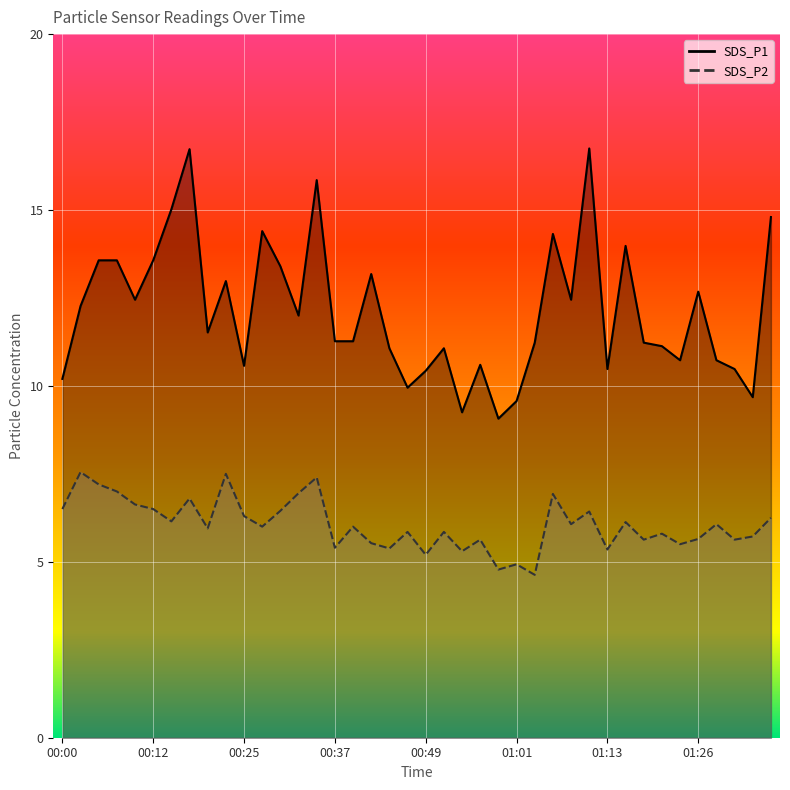

How many interior local peaks does the SDS_P1 series have?

11